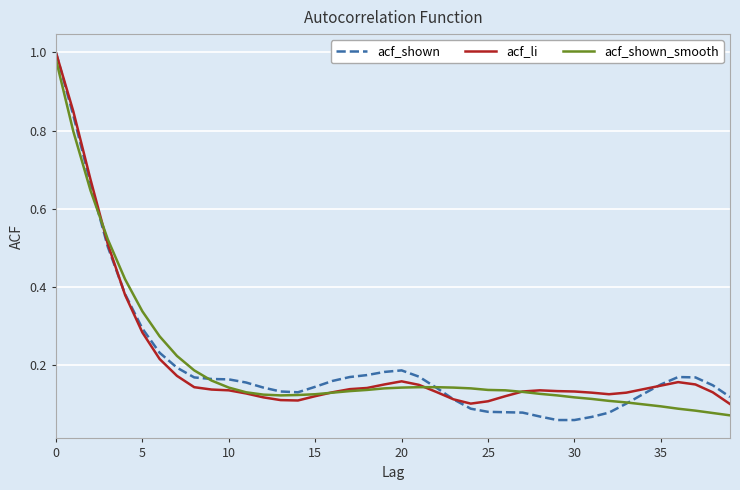

Which series has the widest spread of values?

acf_shown